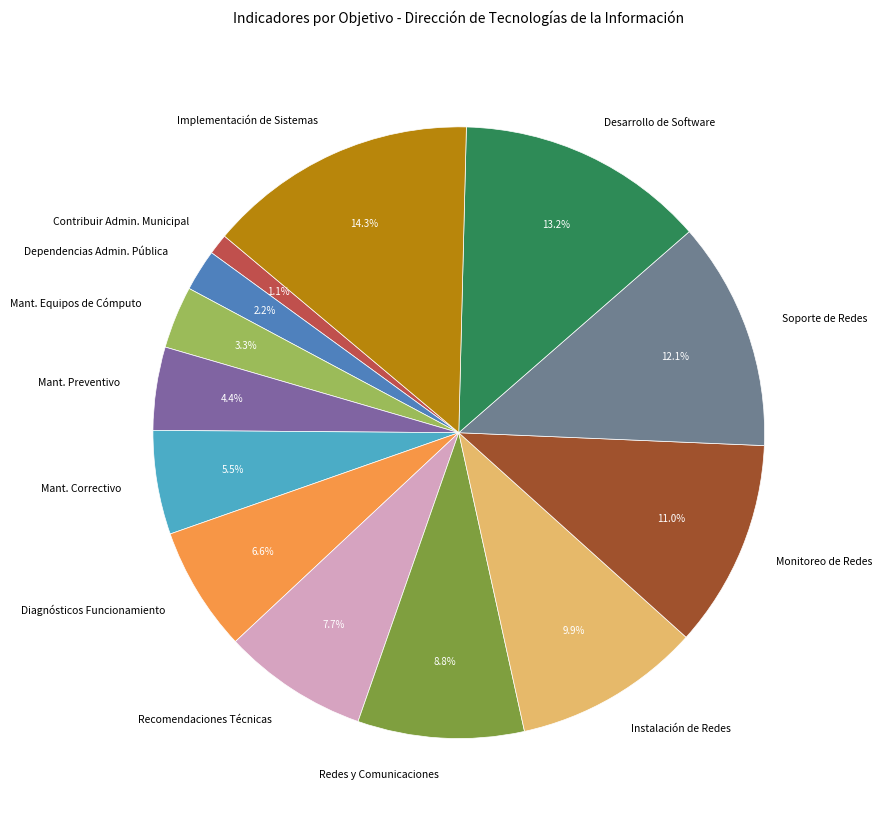

How much of the chart is everything except Redes y Comunicaciones?

91.2%